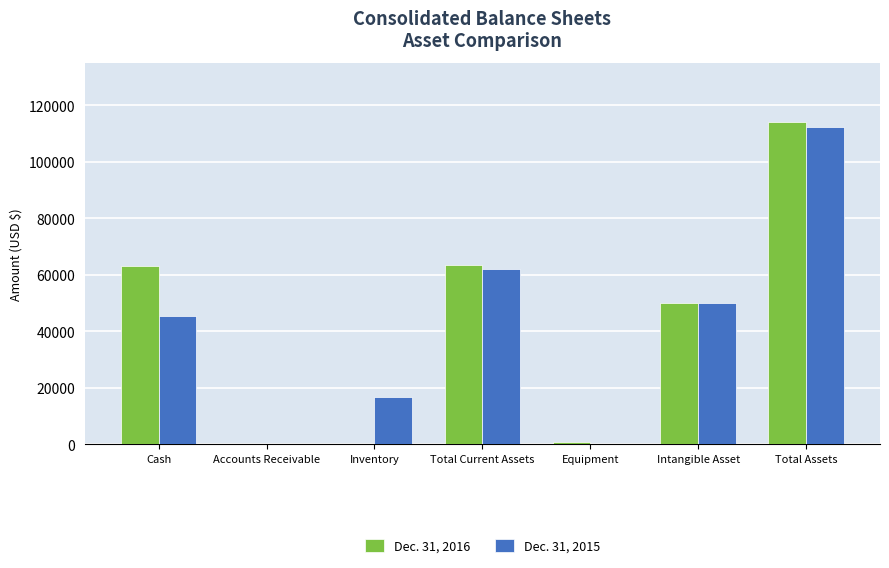

What is the total value across all series at Total Assets?

226359